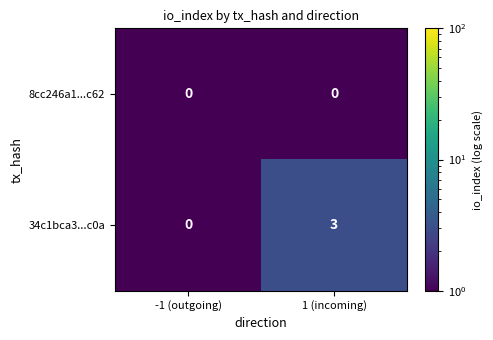

Between -1 (outgoing) and 1 (incoming), which series saw the biggest shift?

34c1bca3...c0a